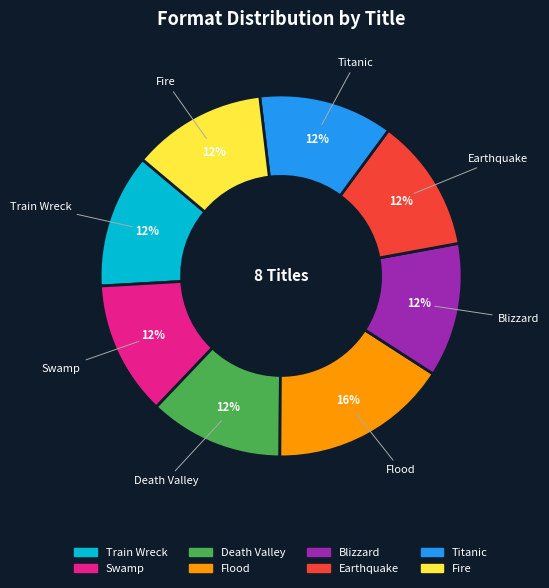

What is the largest slice in the pie chart?

Flood